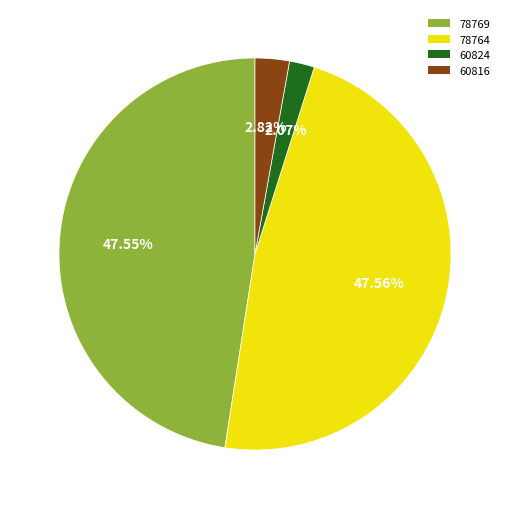

Is there a majority slice in this chart?

No